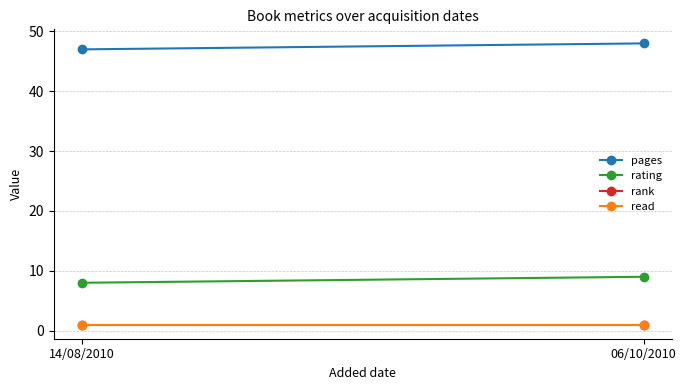

How many categories are shown in the chart?

2